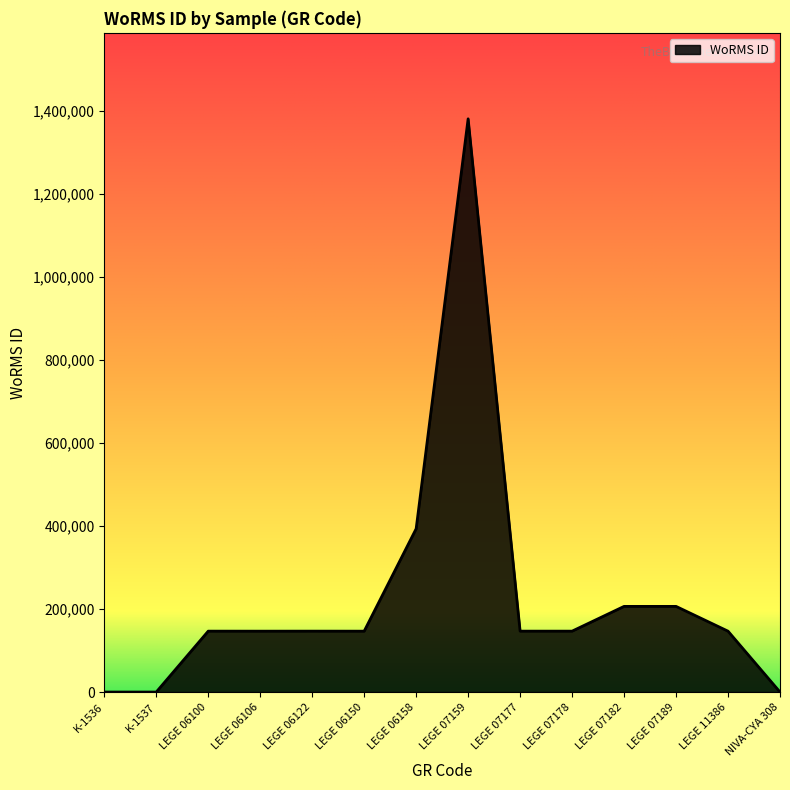

How many lines are shown in the chart?

1